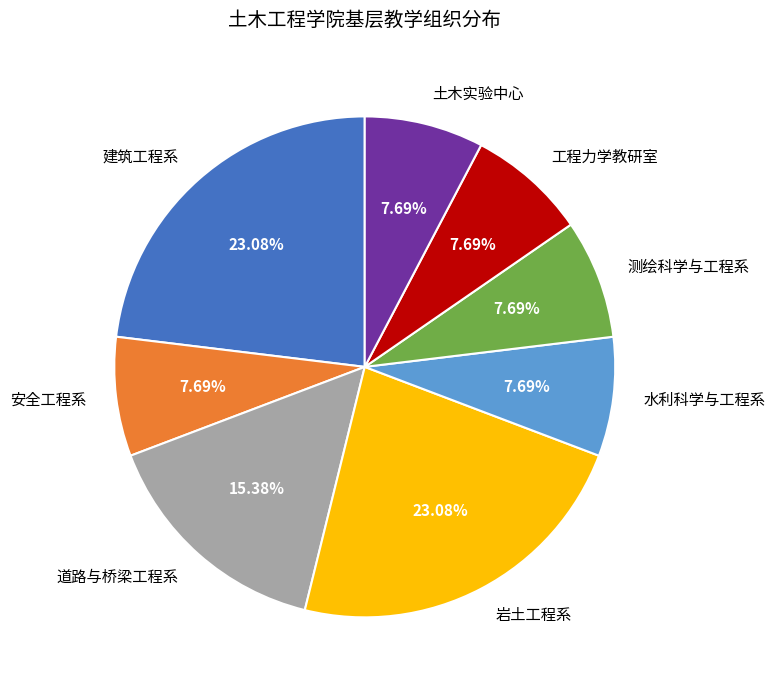

Is there a majority slice in this chart?

No